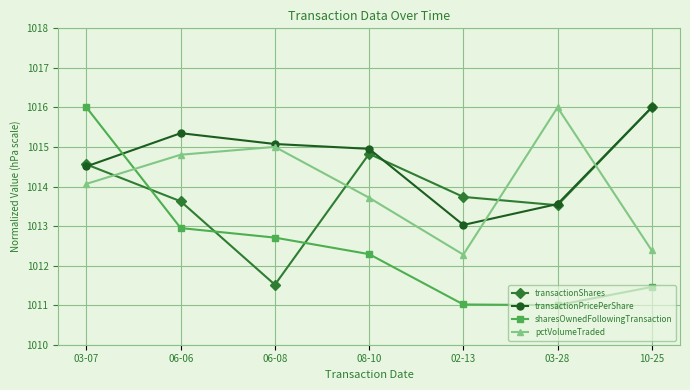

What is the greatest value displayed?

1016.0